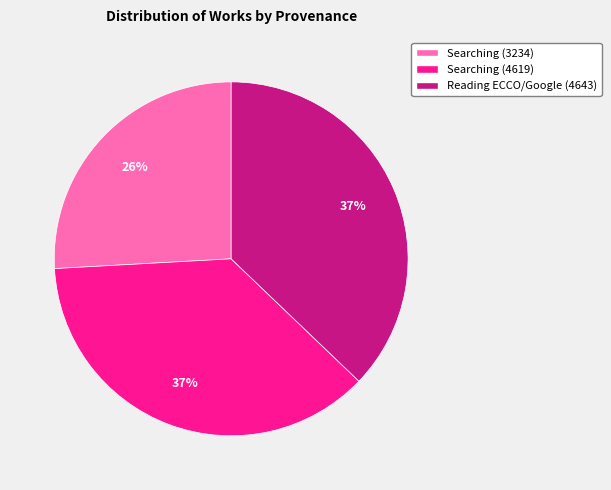

Does any single category account for the majority?

No